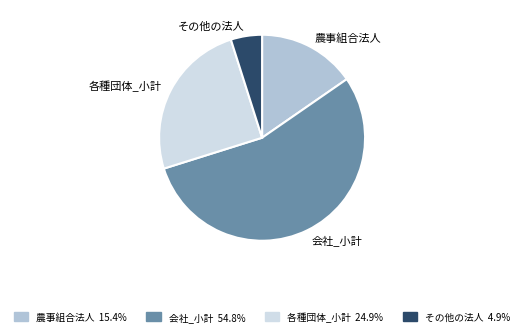

How many segments does this pie chart have?

4